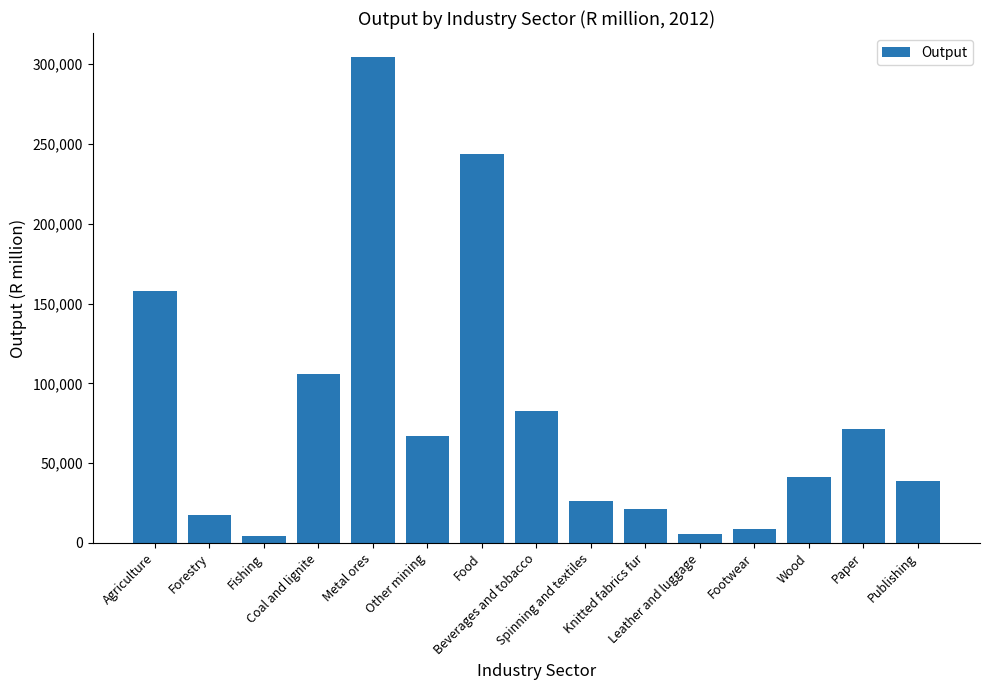

What is the greatest value displayed?

304377